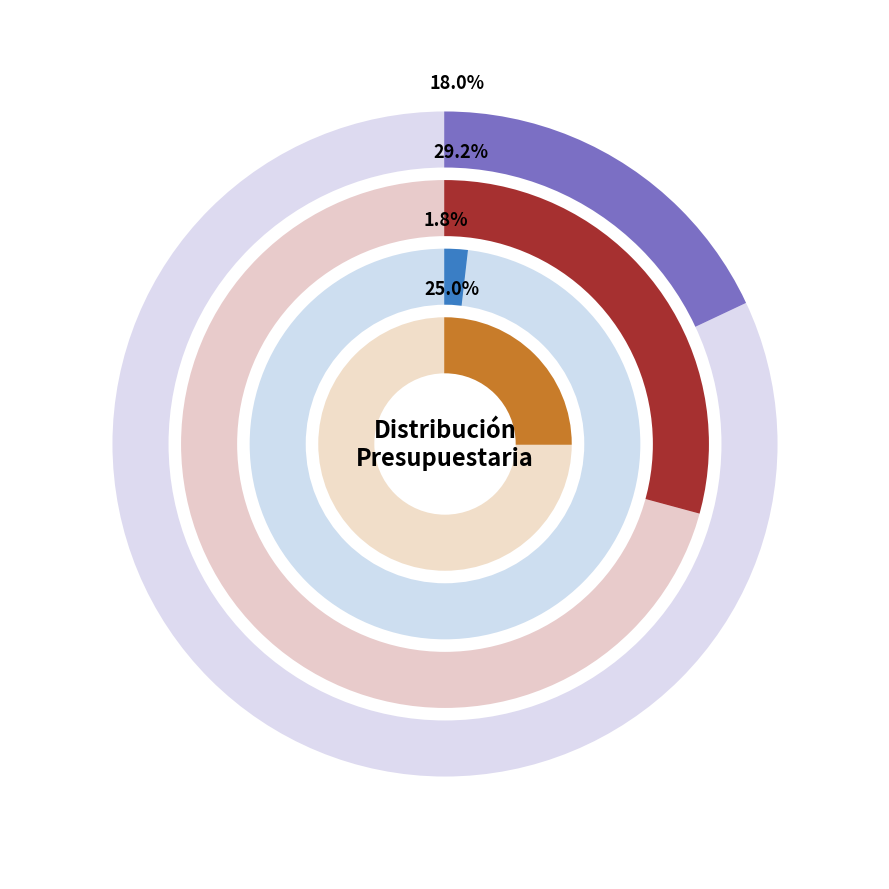

Which category accounts for the majority?

INSTITUTO NACIONAL DE DEPORTES